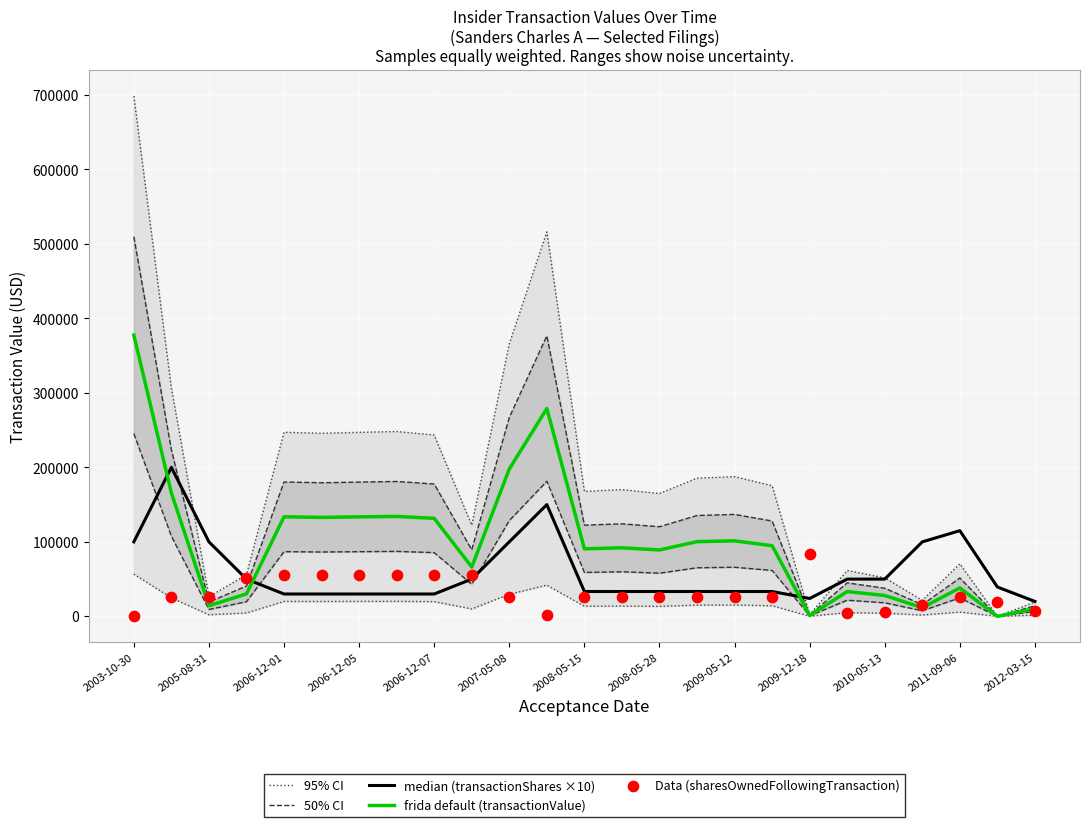

Which series contains the lowest Y value?

95% CI